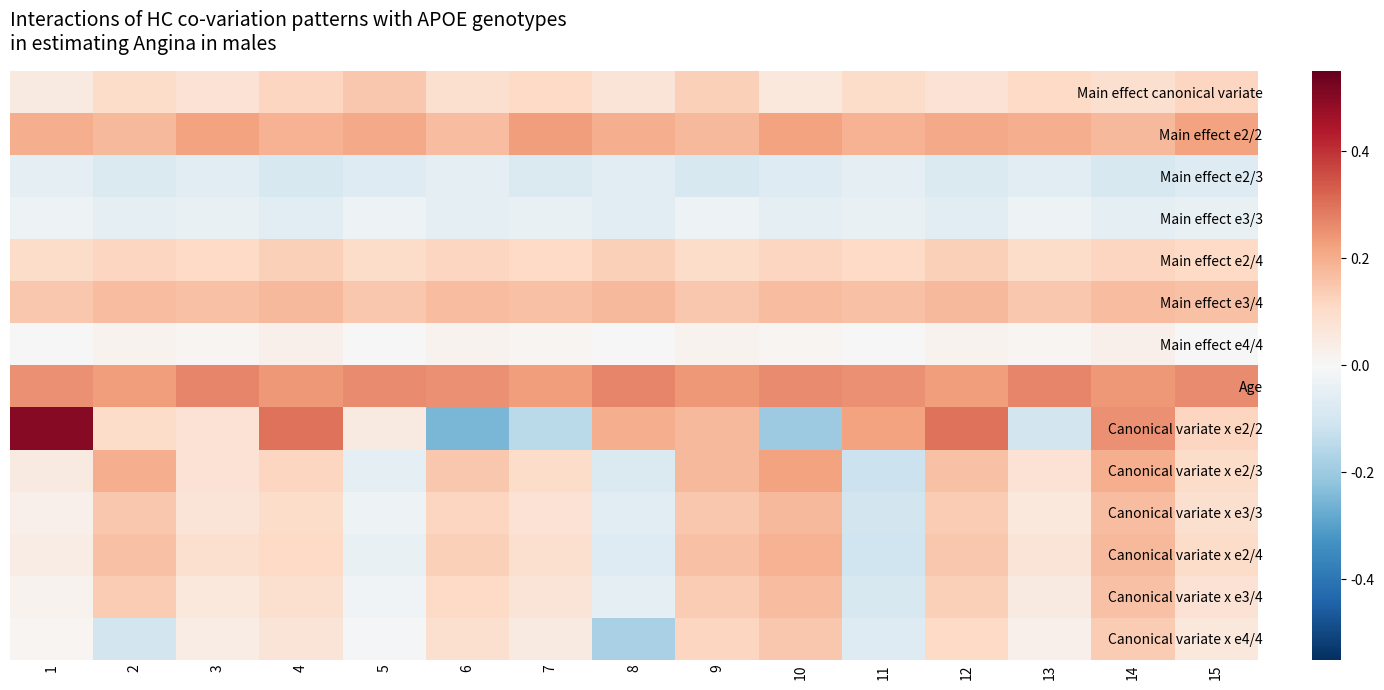

Reading right to left, transcribe all the data shown in this chart.

Main effect canonical variate: 15=0.1	14=0.1	13=0.1	12=0.1	11=0.1	10=0.1	9=0.1	8=0.1	7=0.1	6=0.1	5=0.1	4=0.1	3=0.1	2=0.1	1=0.1
Main effect e2/2: 15=0.2	14=0.2	13=0.2	12=0.2	11=0.2	10=0.2	9=0.2	8=0.2	7=0.2	6=0.2	5=0.2	4=0.2	3=0.2	2=0.2	1=0.2
Main effect e2/3: 15=-0.1	14=-0.1	13=-0.1	12=-0.1	11=-0.1	10=-0.1	9=-0.1	8=-0.1	7=-0.1	6=-0.1	5=-0.1	4=-0.1	3=-0.1	2=-0.1	1=-0.1
Main effect e3/3: 15=-0.0	14=-0.1	13=-0.0	12=-0.1	11=-0.0	10=-0.1	9=-0.0	8=-0.1	7=-0.0	6=-0.1	5=-0.0	4=-0.1	3=-0.0	2=-0.1	1=-0.0
Main effect e2/4: 15=0.1	14=0.1	13=0.1	12=0.1	11=0.1	10=0.1	9=0.1	8=0.1	7=0.1	6=0.1	5=0.1	4=0.1	3=0.1	2=0.1	1=0.1
Main effect e3/4: 15=0.2	14=0.2	13=0.1	12=0.2	11=0.2	10=0.2	9=0.1	8=0.2	7=0.2	6=0.2	5=0.1	4=0.2	3=0.2	2=0.2	1=0.1
Main effect e4/4: 15=0.0	14=0.0	13=0.0	12=0.0	11=0.0	10=0.0	9=0.0	8=0.0	7=0.0	6=0.0	5=0.0	4=0.0	3=0.0	2=0.0	1=0.0
Age: 15=0.3	14=0.2	13=0.3	12=0.2	11=0.2	10=0.3	9=0.2	8=0.3	7=0.2	6=0.2	5=0.3	4=0.2	3=0.3	2=0.2	1=0.2
Canonical variate x e2/2: 15=0.1	14=0.2	13=-0.1	12=0.3	11=0.2	10=-0.2	9=0.2	8=0.2	7=-0.1	6=-0.2	5=0.1	4=0.3	3=0.1	2=0.1	1=0.5
Canonical variate x e2/3: 15=0.1	14=0.2	13=0.1	12=0.2	11=-0.1	10=0.2	9=0.2	8=-0.1	7=0.1	6=0.1	5=-0.1	4=0.1	3=0.1	2=0.2	1=0.1
Canonical variate x e3/3: 15=0.1	14=0.2	13=0.1	12=0.1	11=-0.1	10=0.2	9=0.1	8=-0.1	7=0.1	6=0.1	5=-0.0	4=0.1	3=0.1	2=0.1	1=0.0
Canonical variate x e2/4: 15=0.1	14=0.2	13=0.1	12=0.1	11=-0.1	10=0.2	9=0.2	8=-0.1	7=0.1	6=0.1	5=-0.0	4=0.1	3=0.1	2=0.2	1=0.0
Canonical variate x e3/4: 15=0.1	14=0.2	13=0.1	12=0.1	11=-0.1	10=0.2	9=0.1	8=-0.1	7=0.1	6=0.1	5=-0.0	4=0.1	3=0.1	2=0.1	1=0.0
Canonical variate x e4/4: 15=0.1	14=0.1	13=0.0	12=0.1	11=-0.1	10=0.1	9=0.1	8=-0.2	7=0.1	6=0.1	5=-0.0	4=0.1	3=0.0	2=-0.1	1=0.0